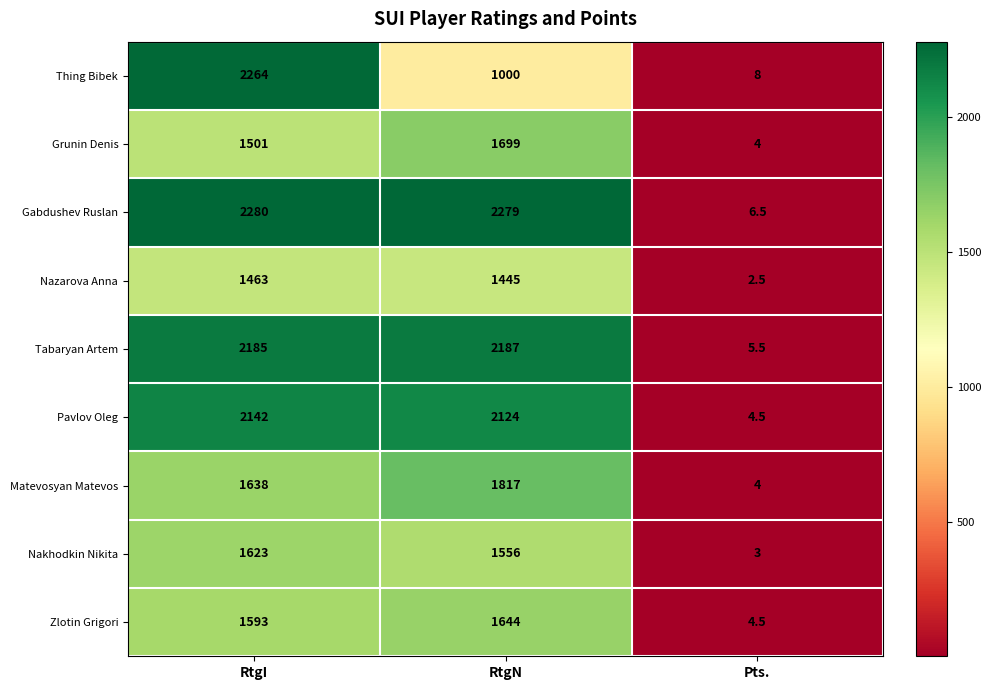

Between RtgN and Pts., which series saw the biggest shift?

Gabdushev Ruslan